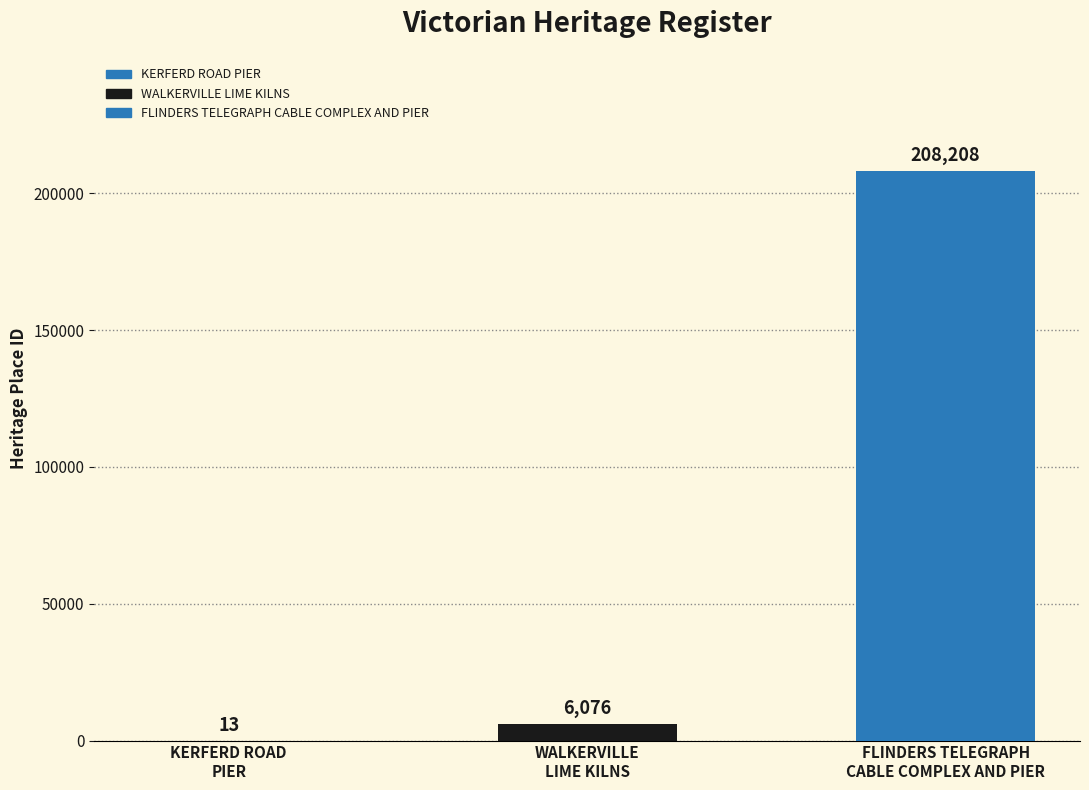

What is the value of the 2nd bar from the left?

6076